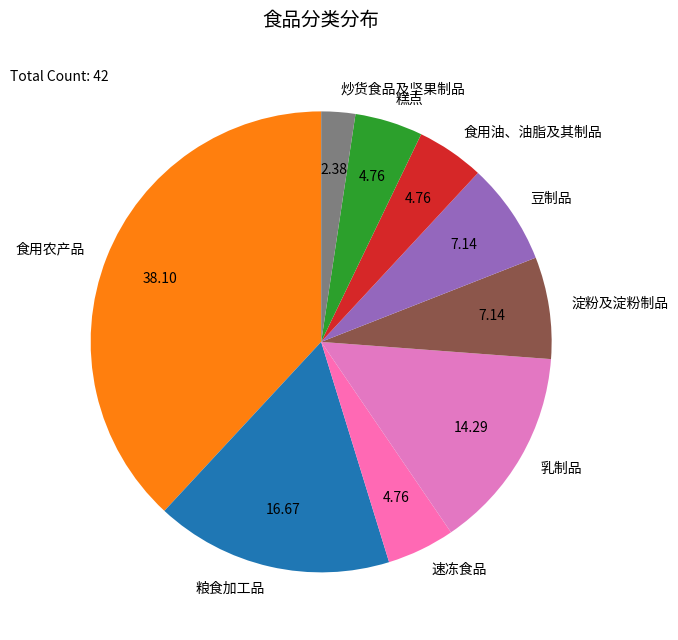

Does any single category account for the majority?

No